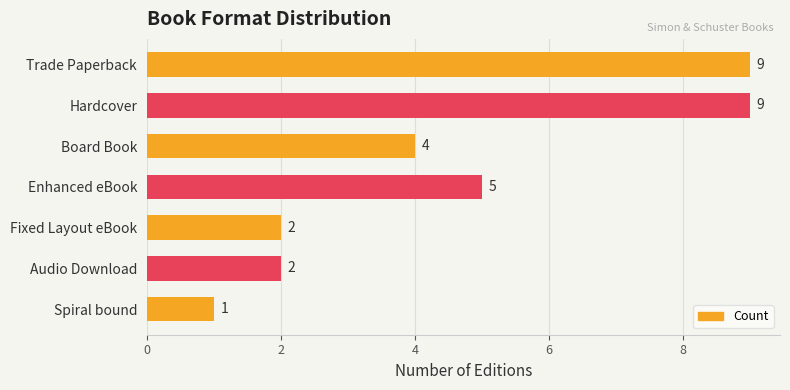

Approximately how many times larger is the value at Trade Paperback compared to Hardcover?

1.0